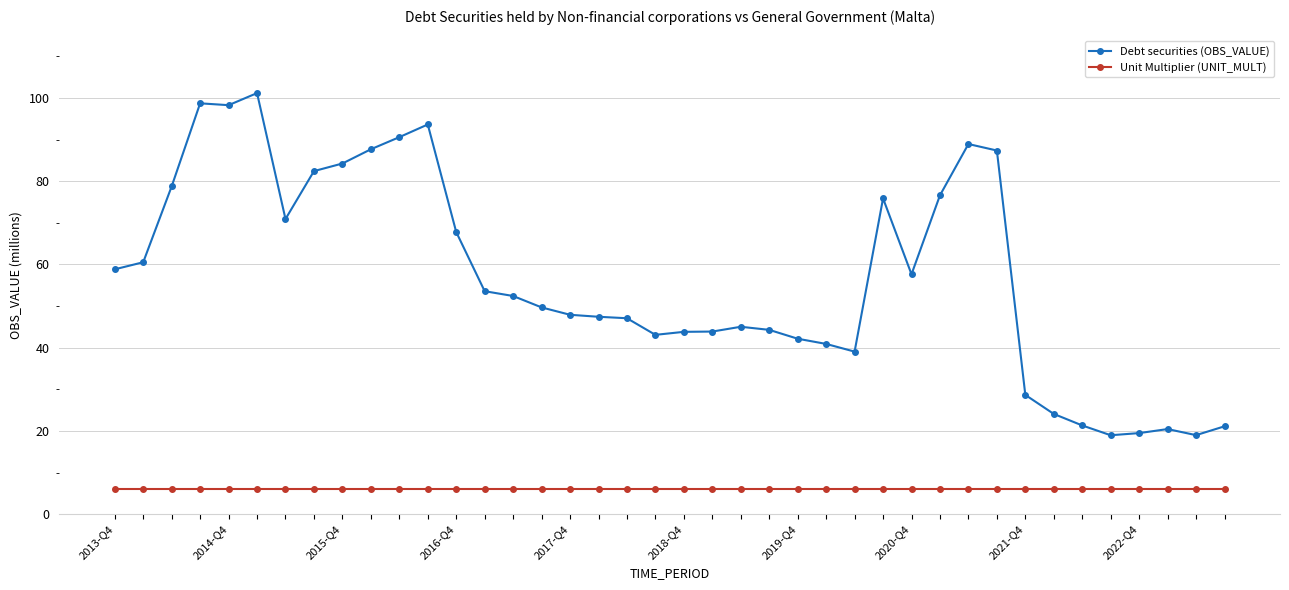

True or false: Debt securities (OBS_VALUE) and Unit Multiplier (UNIT_MULT) intersect in this chart.

False